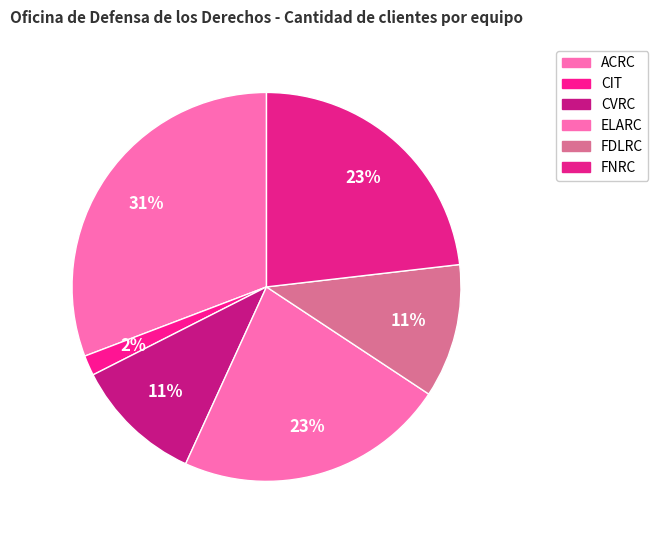

Rank the categories by value from lowest to highest.

CIT, CVRC, FDLRC, ELARC, FNRC, ACRC